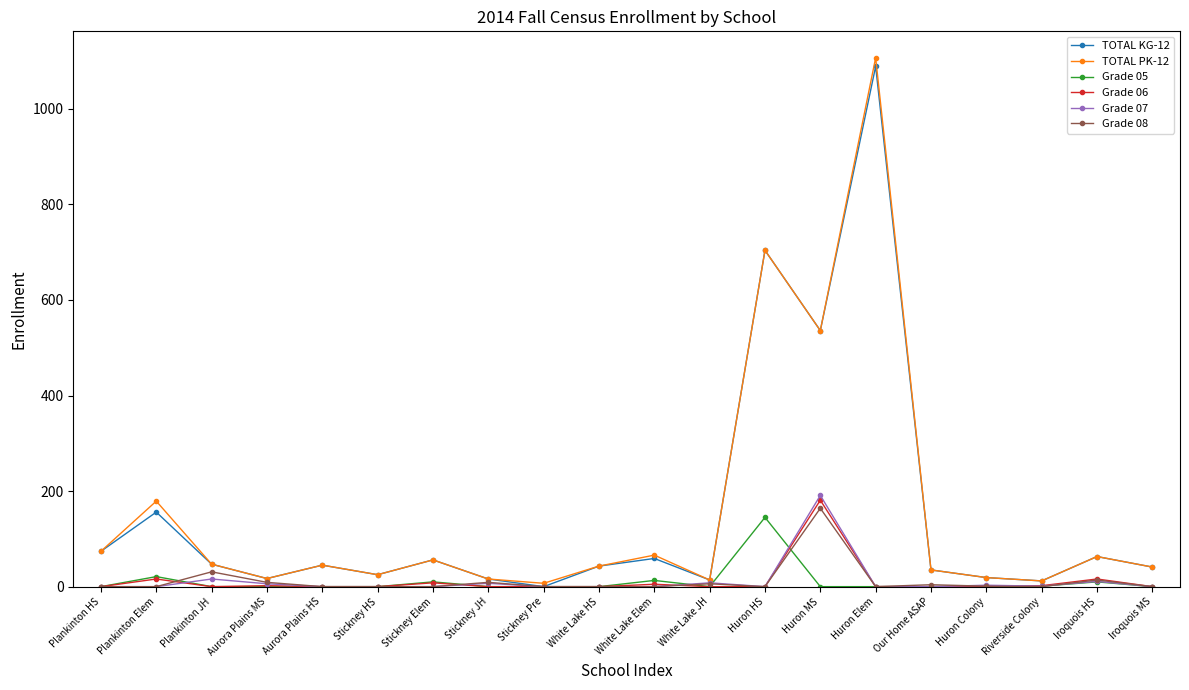

What is the spread (max minus min) of values at Huron HS?

704